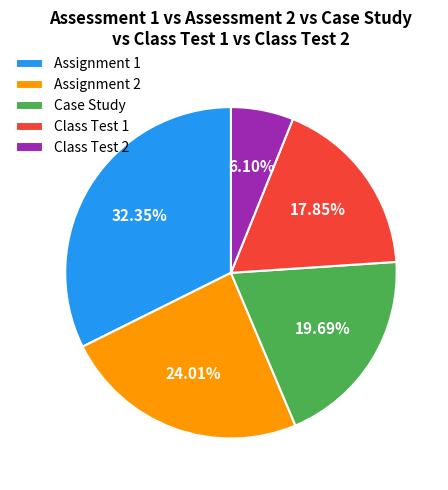

Does Case Study account for over 50% of the chart?

No